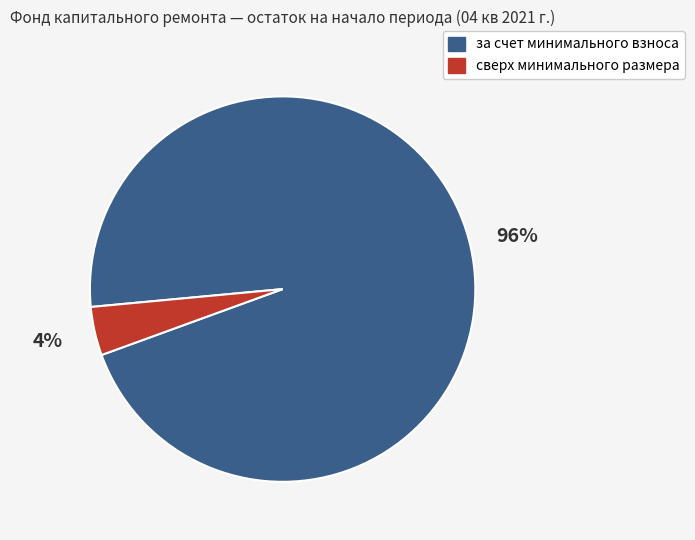

Is there a majority slice in this chart?

Yes